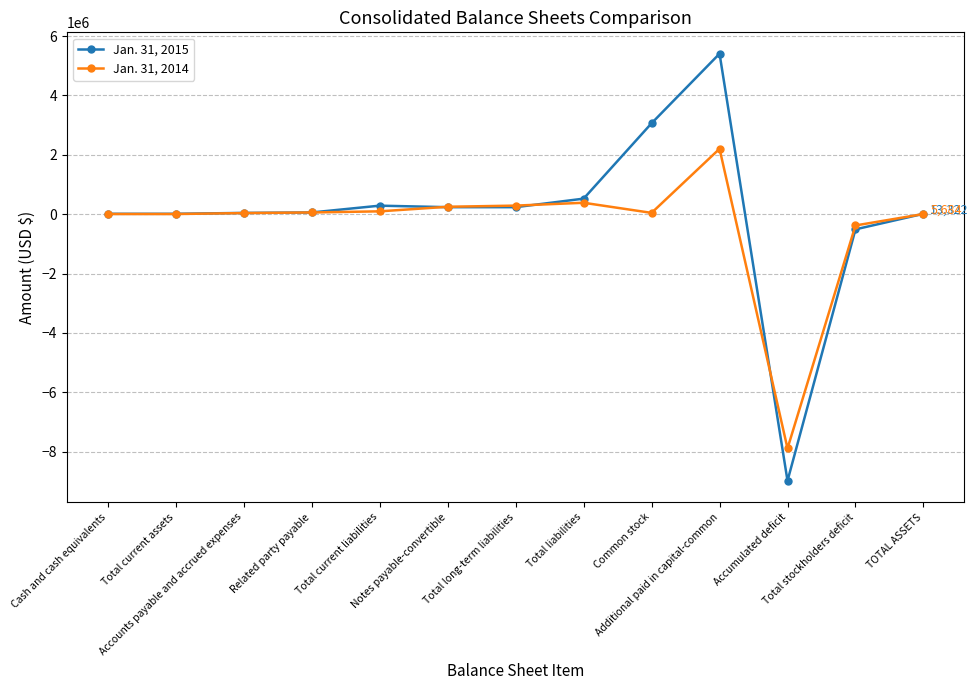

What are all the series names shown in the legend?

Jan. 31, 2015, Jan. 31, 2014